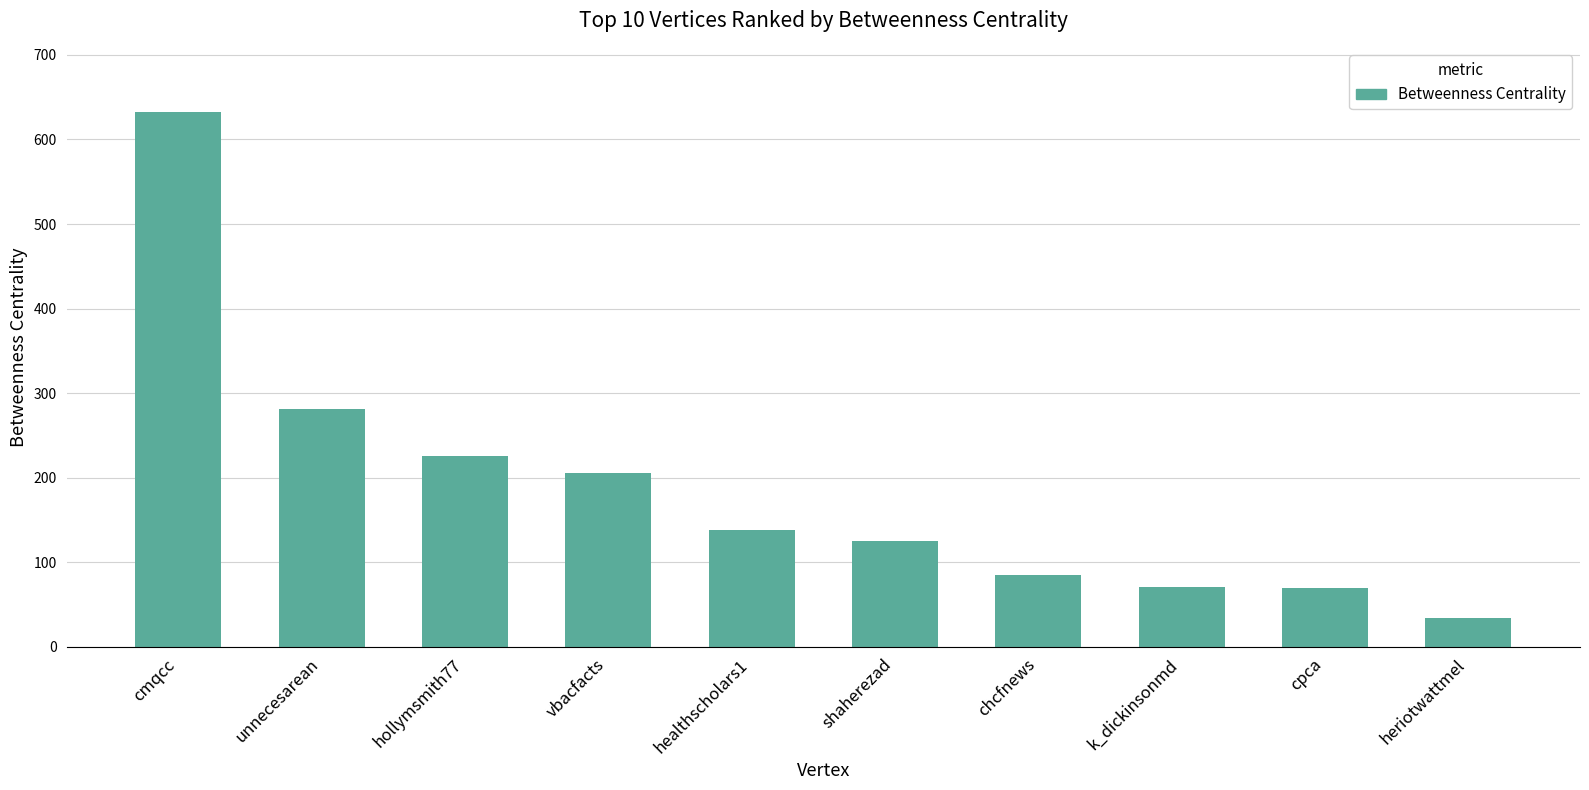

What is the difference between the second highest and second lowest values?

210.8